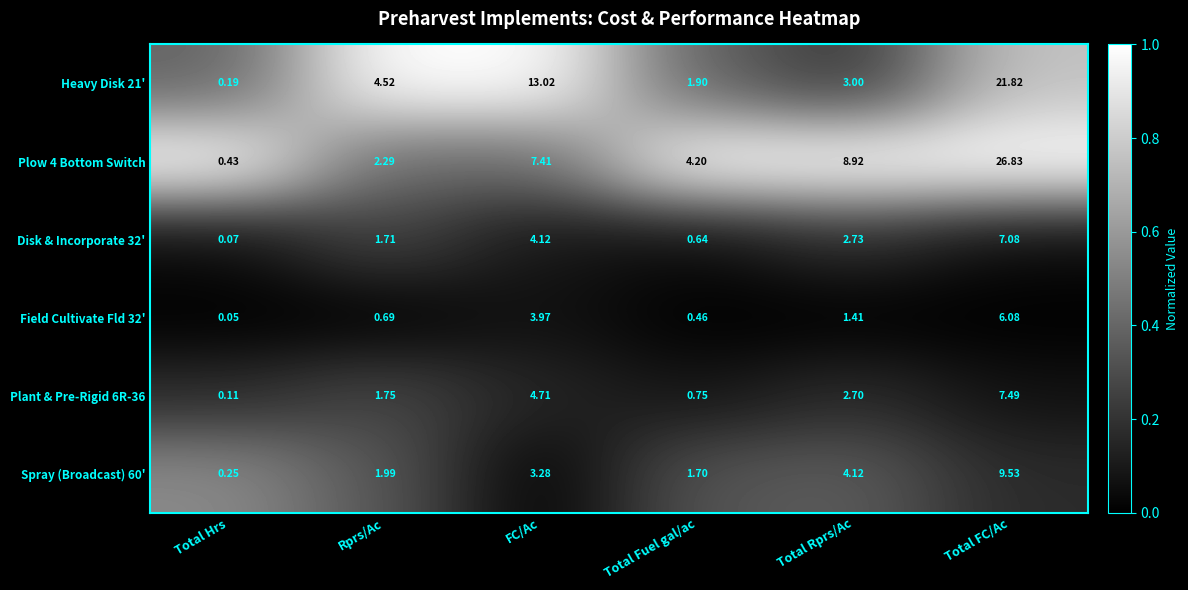

At which label does Field Cultivate Fld 32' first exceed 1?

FC/Ac